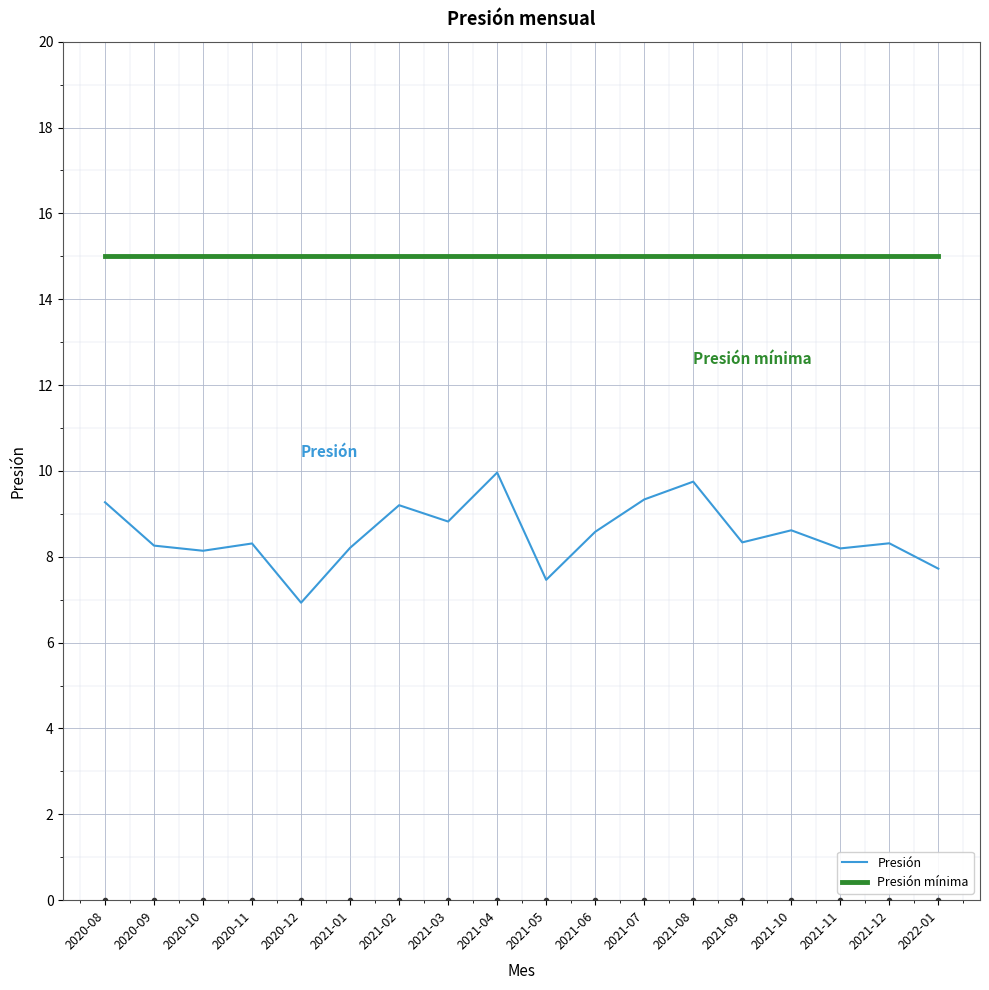

Which series has the widest spread of values?

Presión